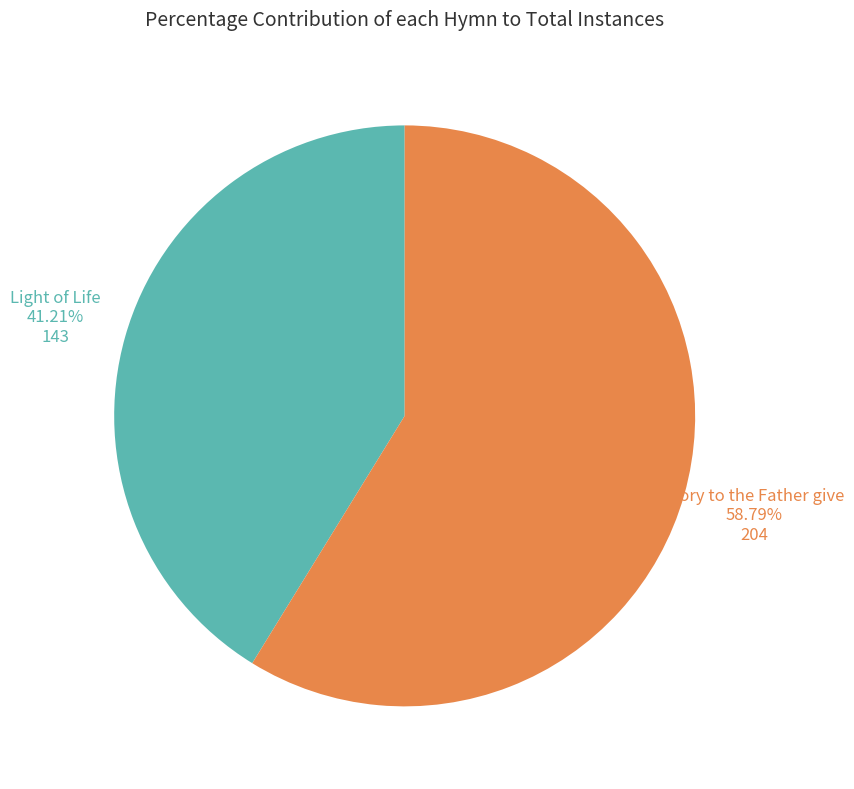

To the nearest percent, what portion does Glory to the Father give represent?

59%